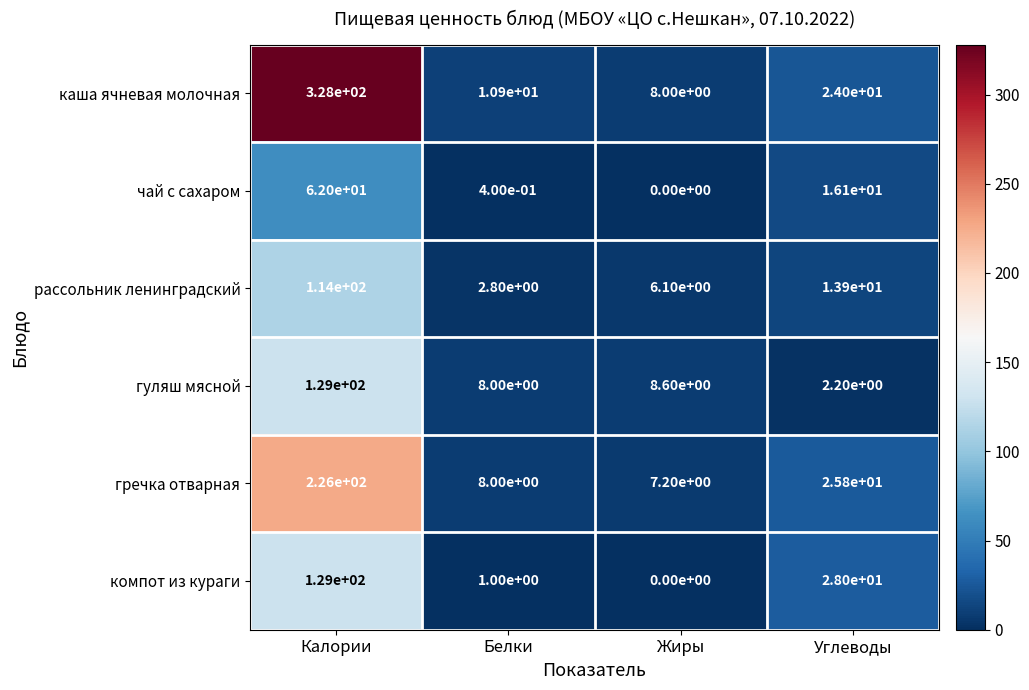

What is the difference between the рассольник ленинградский values at Белки and Жиры?

3.3